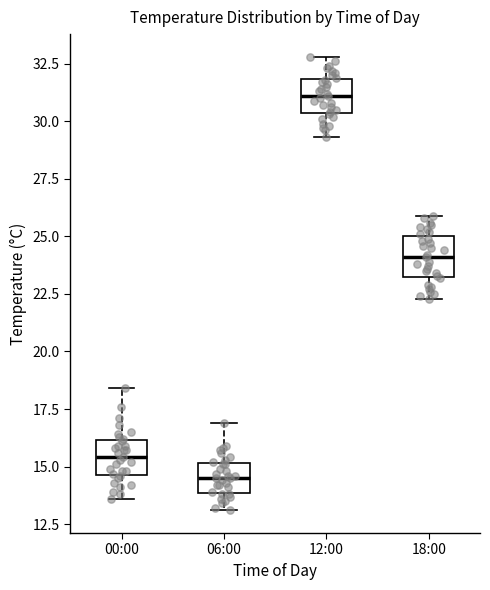

Where does the lower whisker of the box for 06:00 end on the y-axis? The values are not printed on the chart, so give them approximately, as read against the axis.

13.0